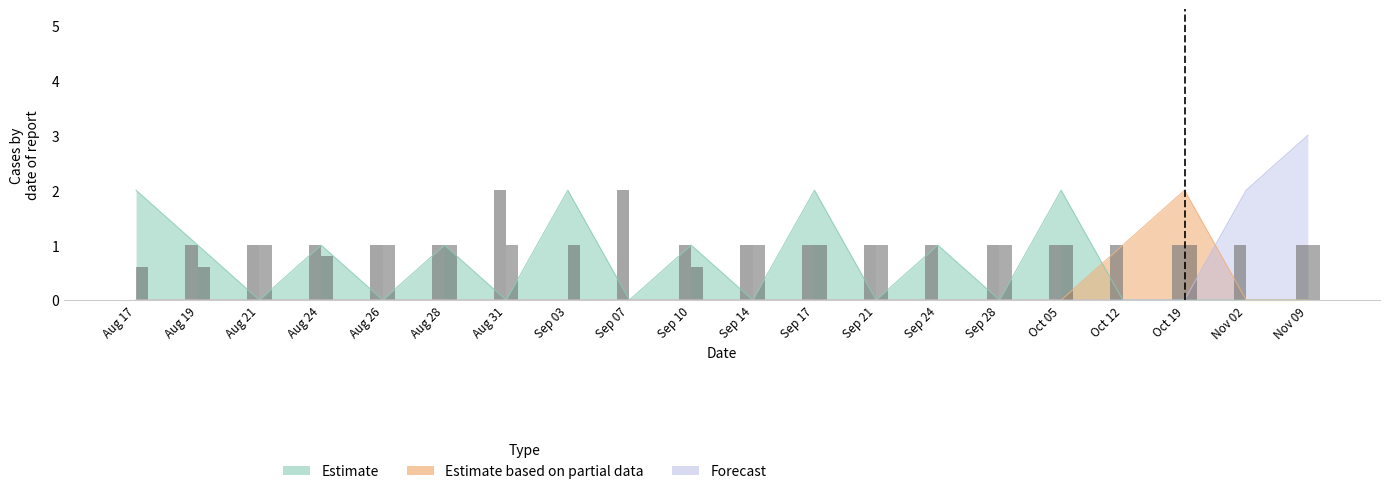

The Manager in post (value) series shows 0.2 at Nov 09. True or false?

False